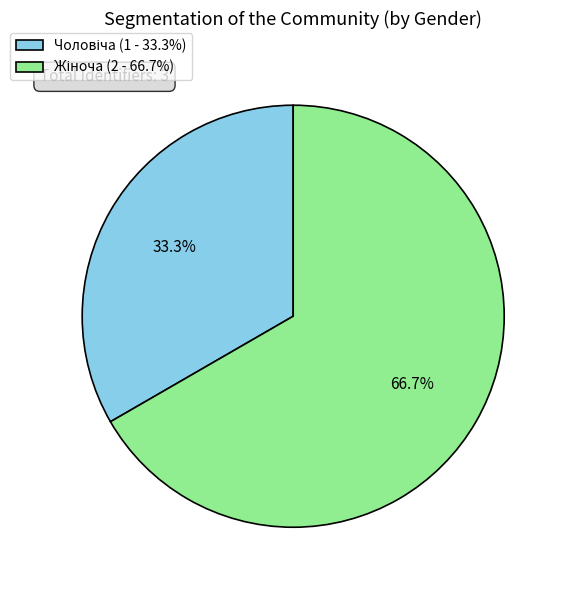

Does any single category account for the majority?

Yes